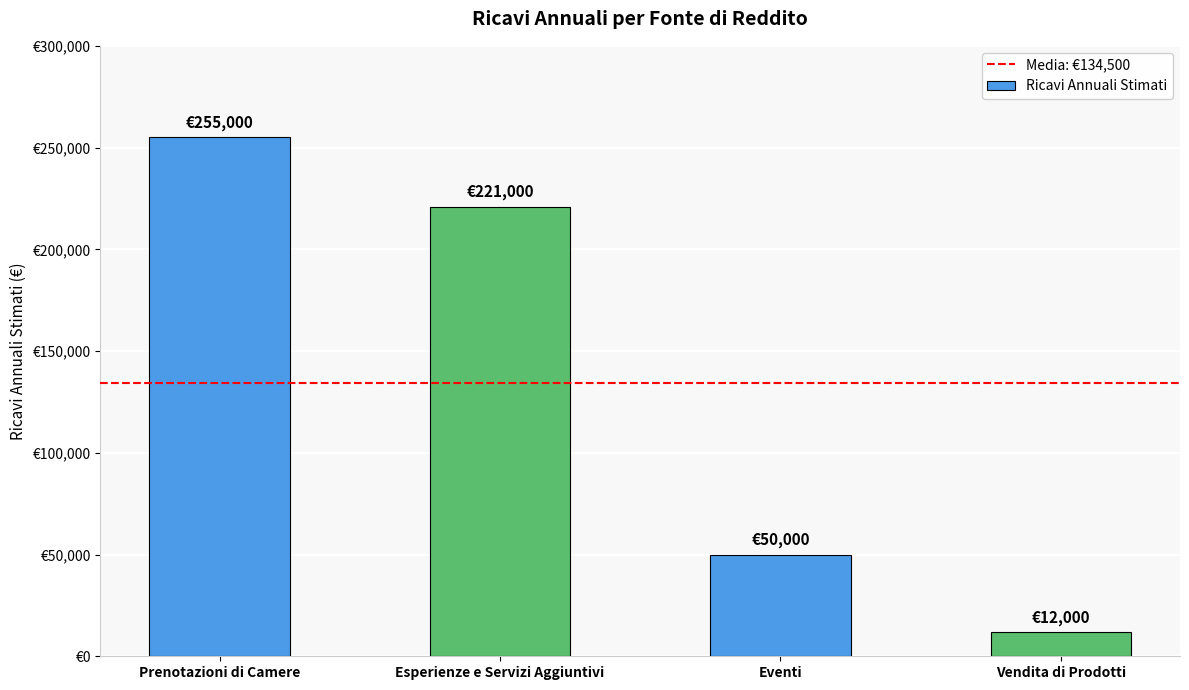

List the labels in order of value, smallest first.

Vendita di Prodotti, Eventi, Esperienze e Servizi Aggiuntivi, Prenotazioni di Camere